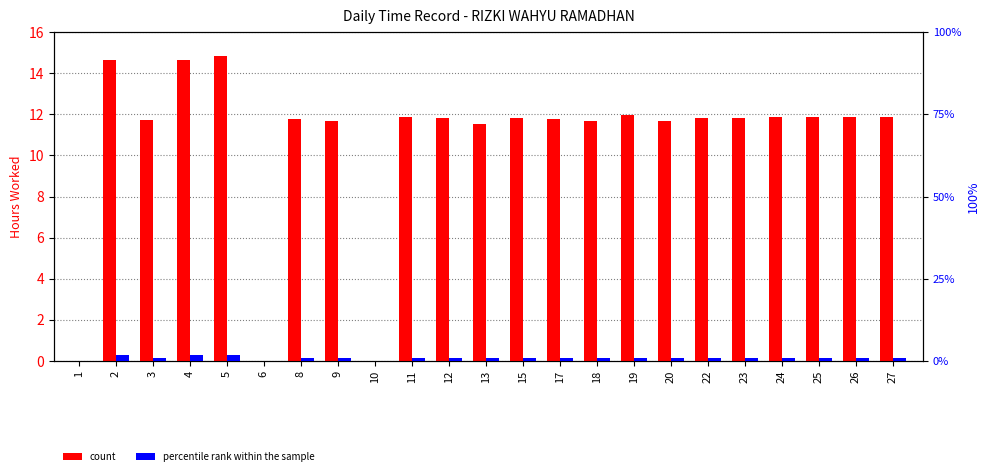

At which label is percentile rank within the sample closest to 1?

3